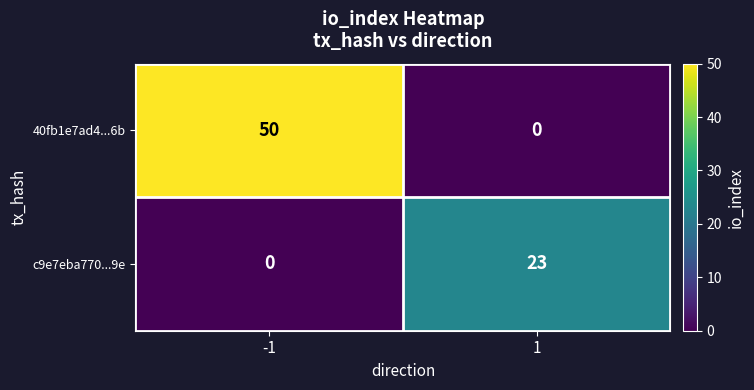

How many data points does each series have?

2